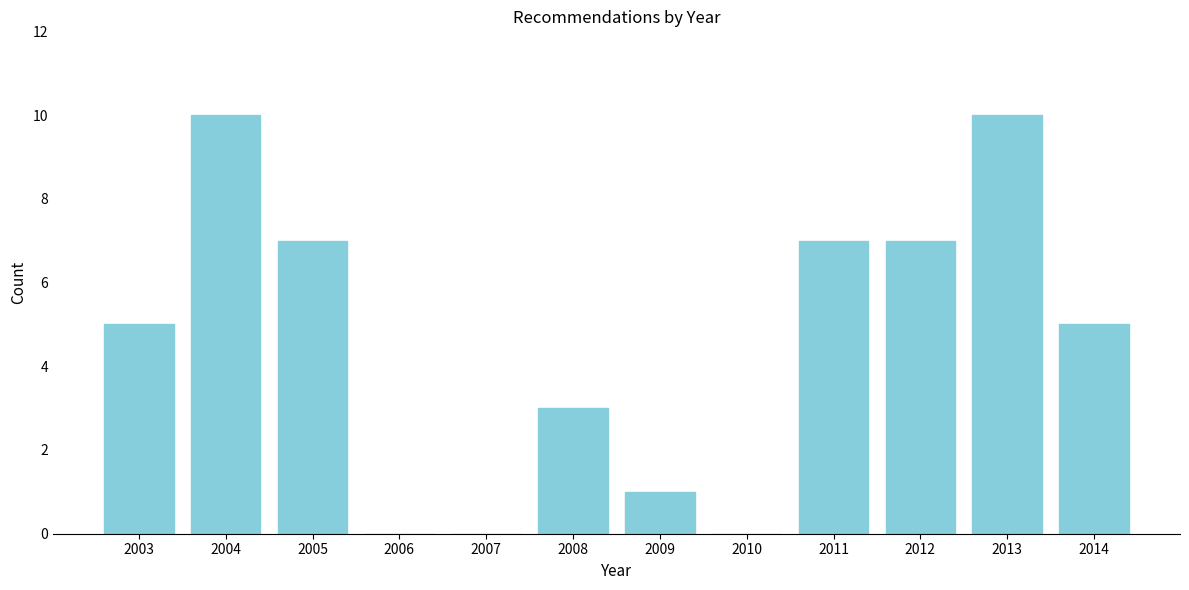

Reading left to right, list all the values displayed in this chart.

2003=5	2004=10	2005=7	2006=0	2007=0	2008=3	2009=1	2010=0	2011=7	2012=7	2013=10	2014=5